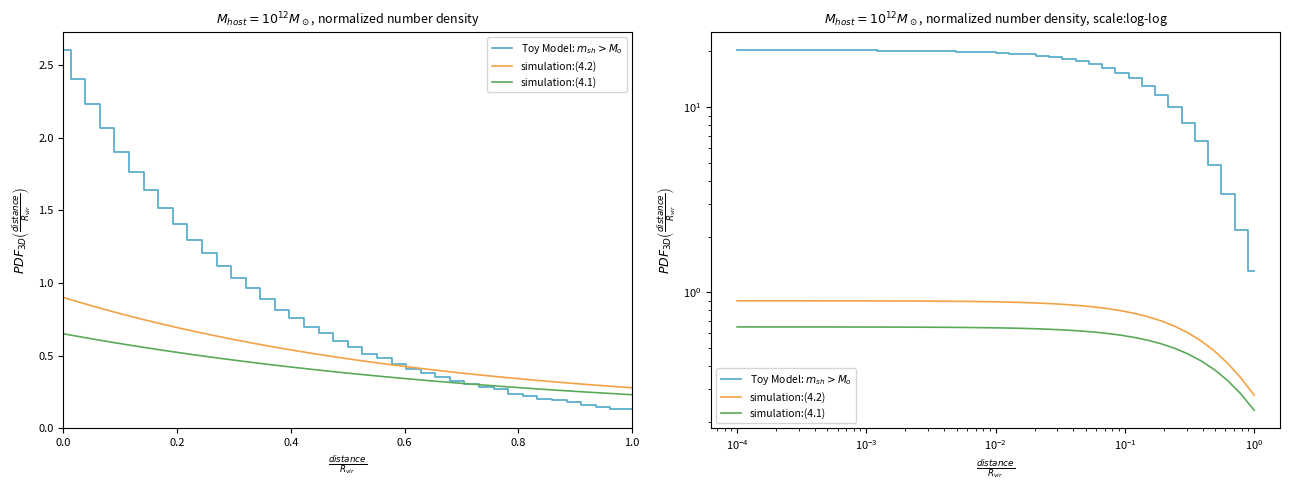

Is the value of simulation:(4.1) at 38 greater than the value of simulation:(4.2) at 0.0?

No